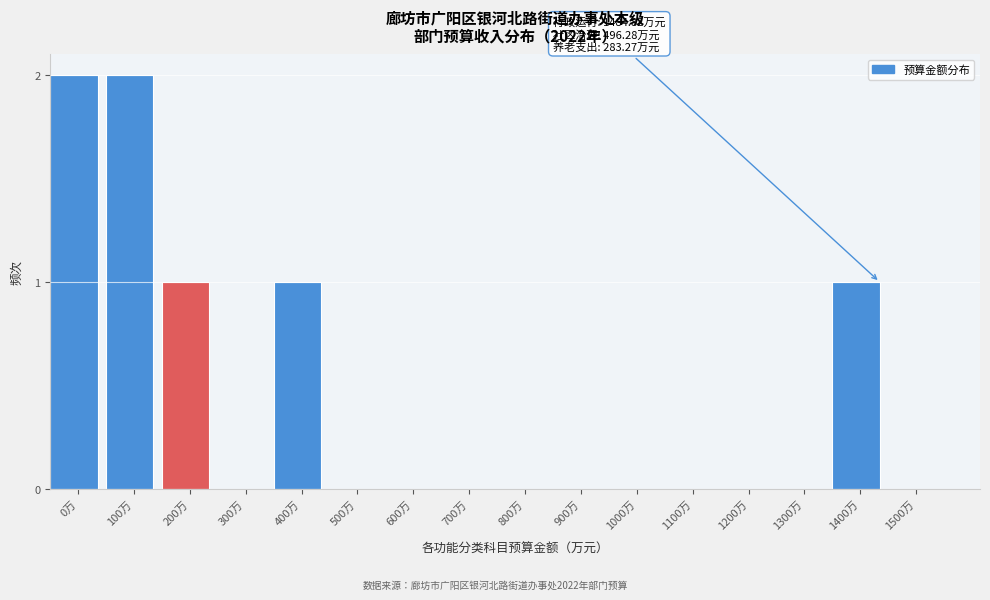

Reading left to right, transcribe all the data shown in this chart.

0万=2	100万=2	200万=1	300万=0	400万=1	500万=0	600万=0	700万=0	800万=0	900万=0	1000万=0	1100万=0	1200万=0	1300万=0	1400万=1	1500万=0